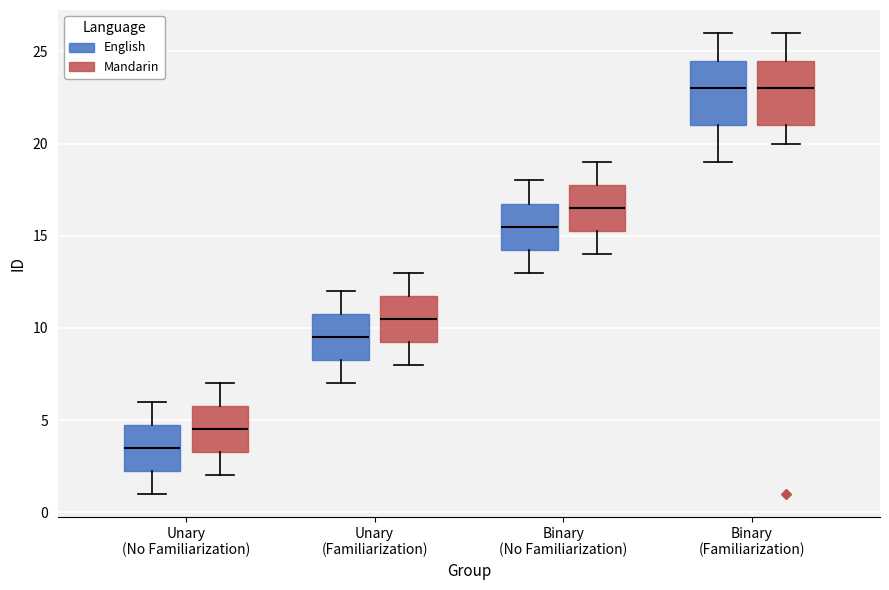

Where is the upper edge of the box for Binary (No Familiarization) (English) on the y-axis? The values are not printed on the chart, so give them approximately, as read against the axis.

17.0